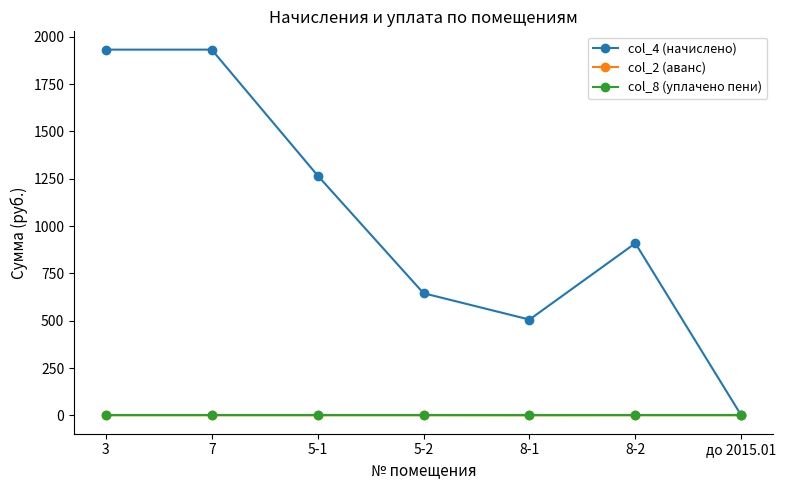

How many distinct data groups are displayed?

3